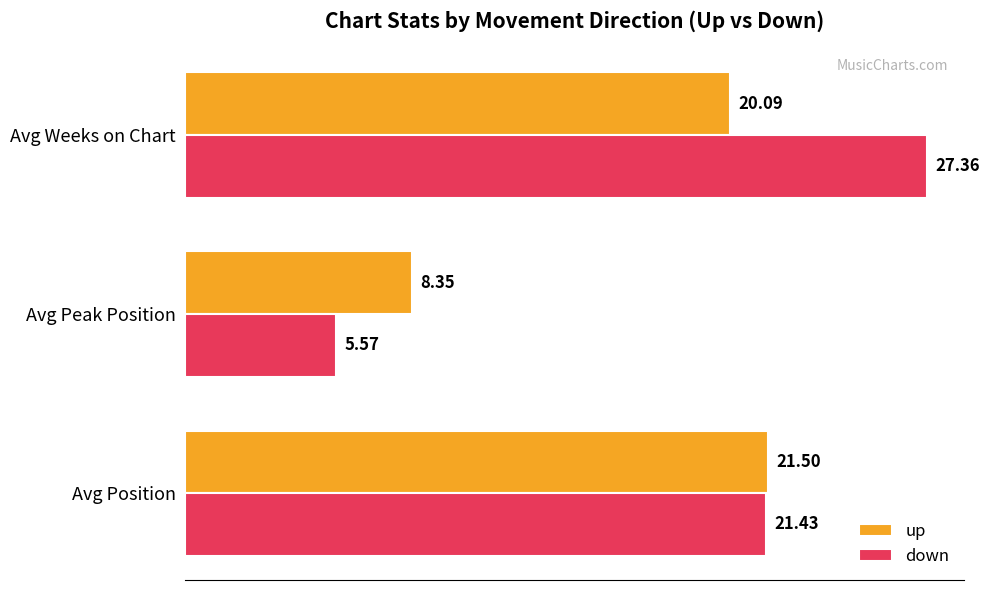

Which category has the highest value in the down series?

Avg Weeks on Chart